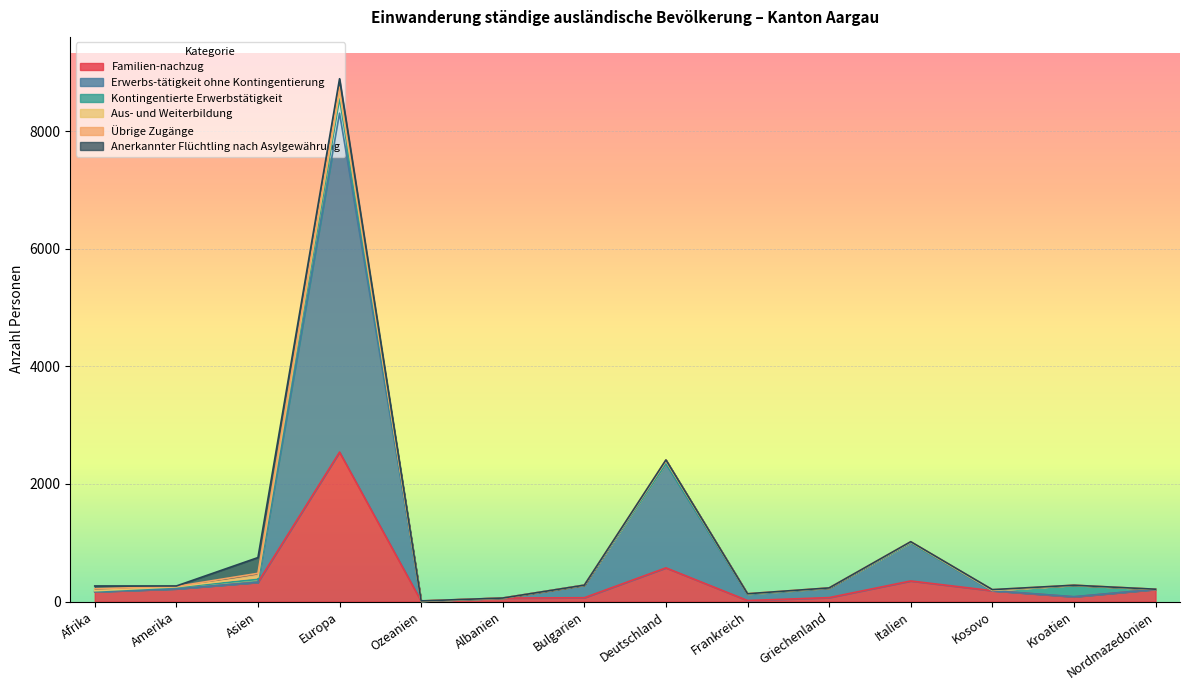

Reading left to right, what are all the values shown in this chart?

Familien-nachzug: Afrika=167	Amerika=216	Asien=327	Europa=2542	Ozeanien=7	Albanien=59	Bulgarien=65	Deutschland=573	Frankreich=17	Griechenland=67	Italien=350	Kosovo=184	Kroatien=80	Nordmazedonien=207
Erwerbs-tätigkeit ohne Kontingentierung: Afrika=0	Amerika=0	Asien=0	Europa=5765	Ozeanien=0	Albanien=0	Bulgarien=214	Deutschland=1772	Frankreich=104	Griechenland=162	Italien=647	Kosovo=0	Kroatien=3	Nordmazedonien=0
Kontingentierte Erwerbstätigkeit: Afrika=10	Amerika=24	Asien=50	Europa=246	Ozeanien=2	Albanien=1	Bulgarien=0	Deutschland=5	Frankreich=2	Griechenland=0	Italien=1	Kosovo=7	Kroatien=193	Nordmazedonien=1
Aus- und Weiterbildung: Afrika=7	Amerika=11	Asien=39	Europa=112	Ozeanien=1	Albanien=0	Bulgarien=0	Deutschland=40	Frankreich=10	Griechenland=3	Italien=13	Kosovo=0	Kroatien=2	Nordmazedonien=0
Übrige Zugänge: Afrika=33	Amerika=6	Asien=64	Europa=84	Ozeanien=1	Albanien=0	Bulgarien=0	Deutschland=19	Frankreich=0	Griechenland=0	Italien=7	Kosovo=12	Kroatien=0	Nordmazedonien=2
Anerkannter Flüchtling nach Asylgewährung: Afrika=48	Amerika=8	Asien=268	Europa=144	Ozeanien=0	Albanien=0	Bulgarien=0	Deutschland=0	Frankreich=0	Griechenland=0	Italien=0	Kosovo=0	Kroatien=0	Nordmazedonien=0